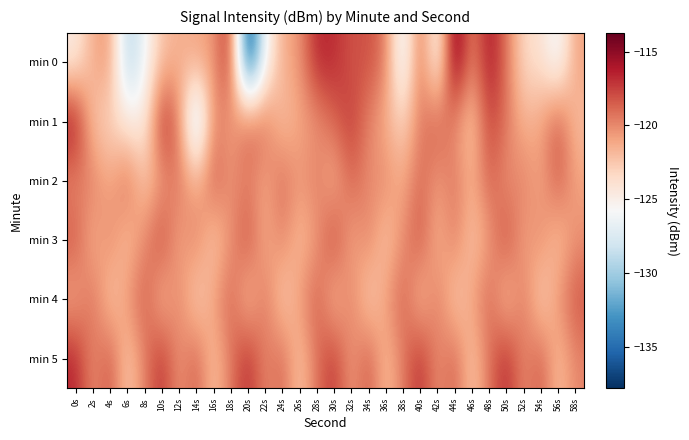

Which series changed the most between 2s and 4s?

min 4